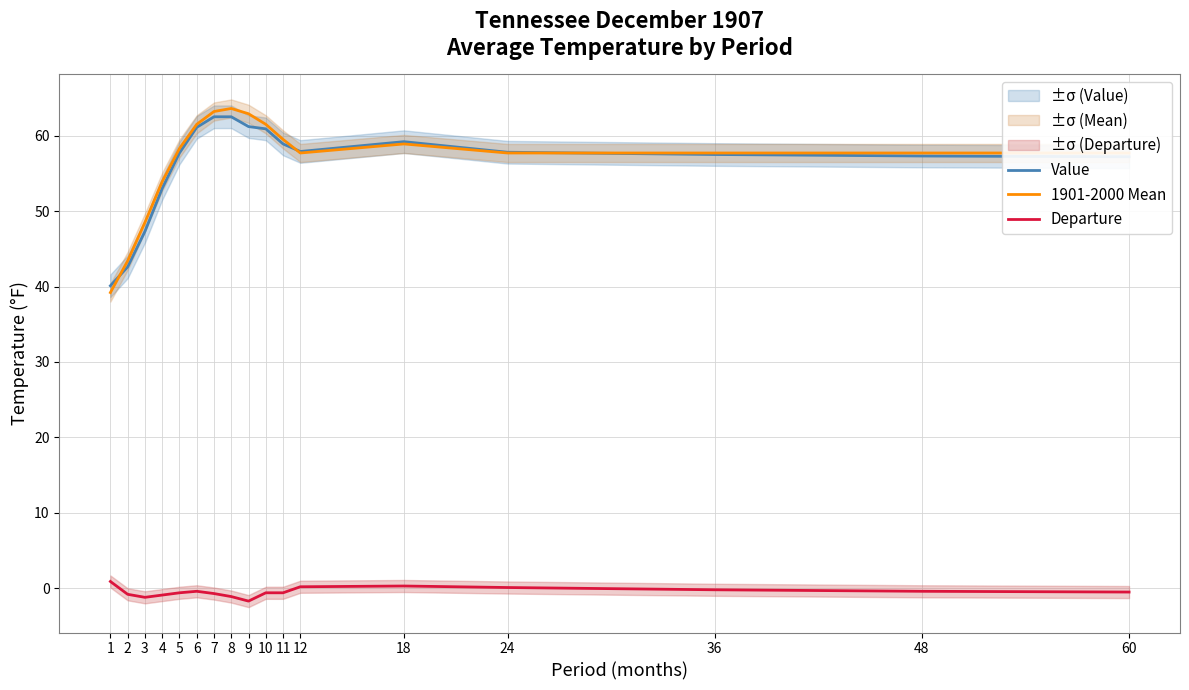

How many lines are shown in the chart?

3